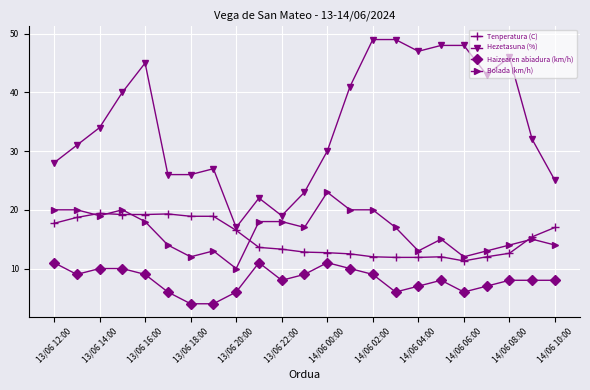

What is the highest value of the Haizearen abiadura (km/h) series?

11.0